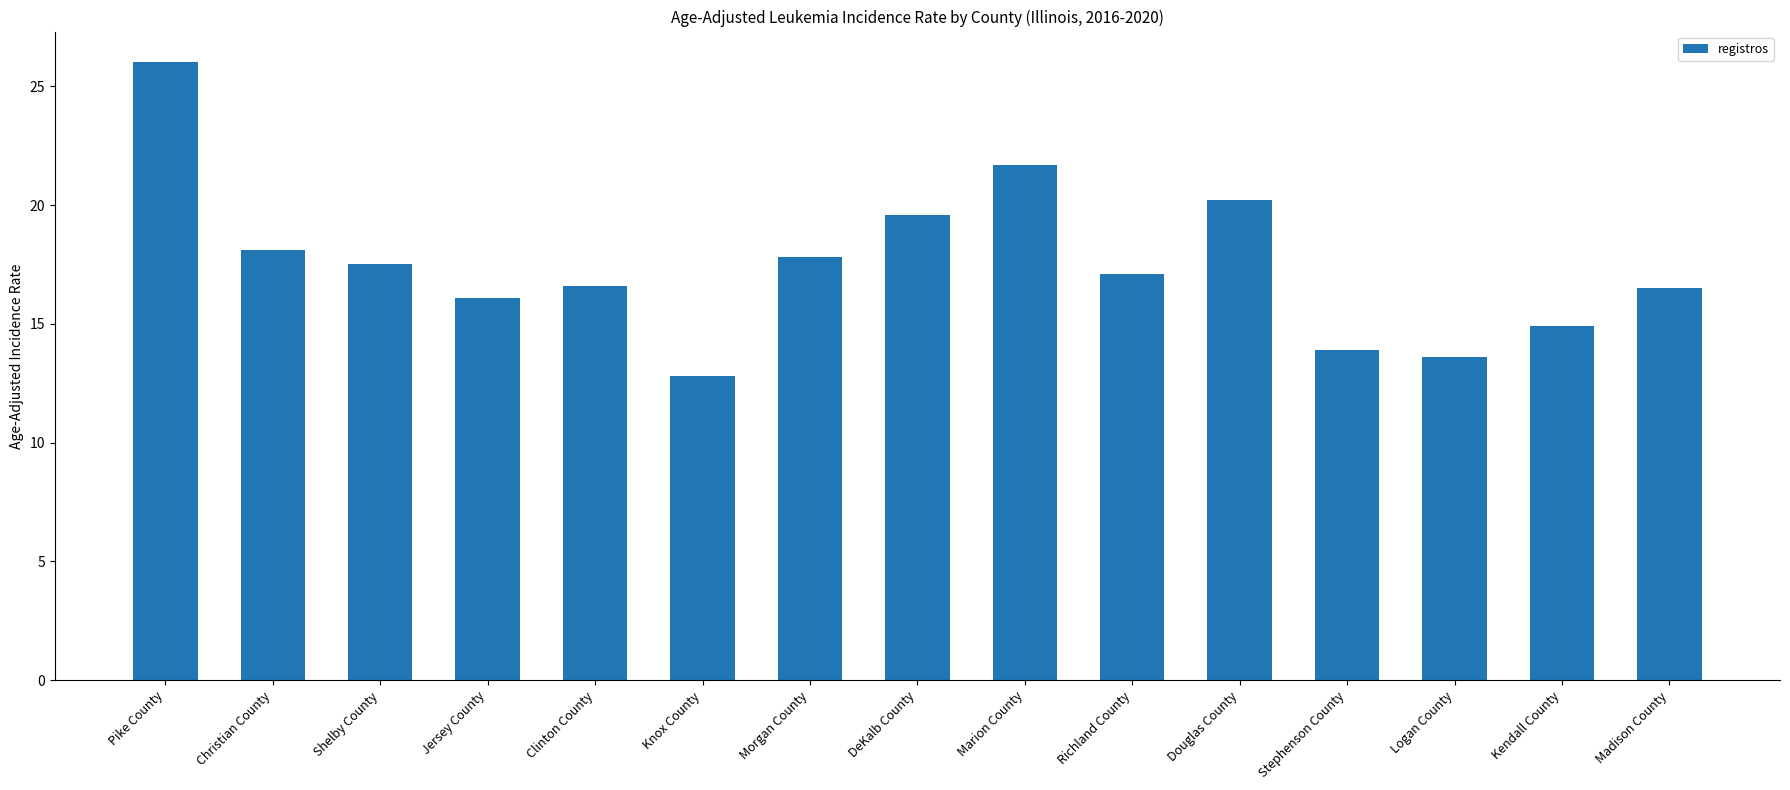

What is the maximum value shown in the chart?

26.0